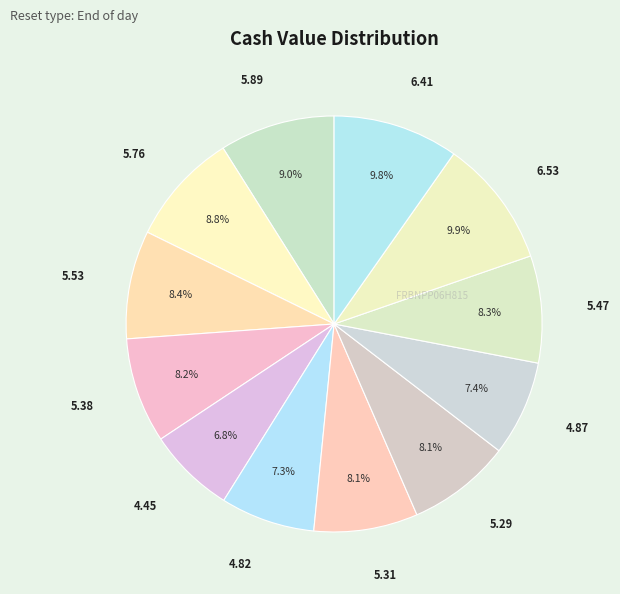

Which category has the smallest portion of the pie?

4.45